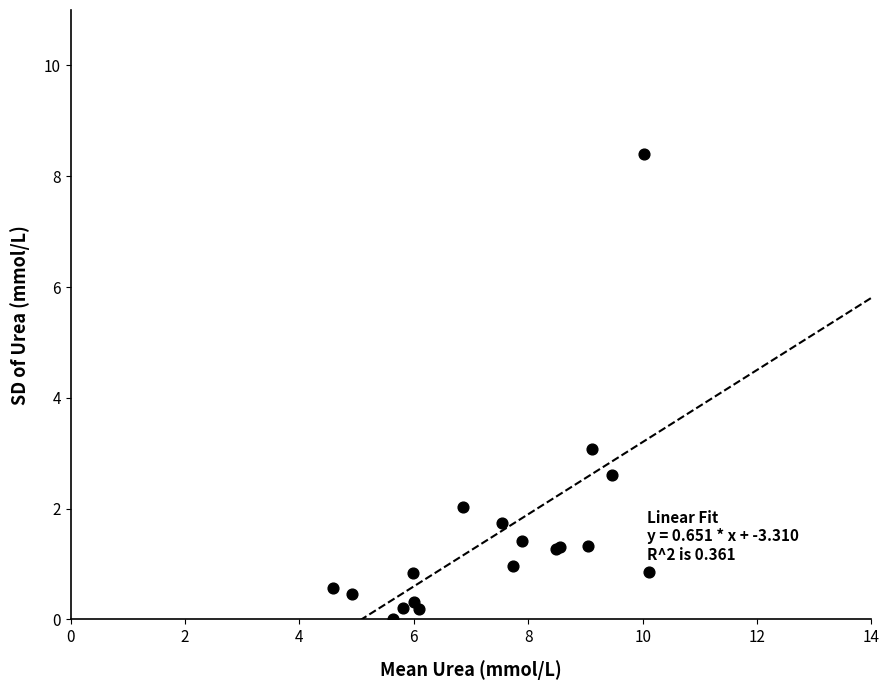

What Y value in the scatter plot is closest to 4?

3.1